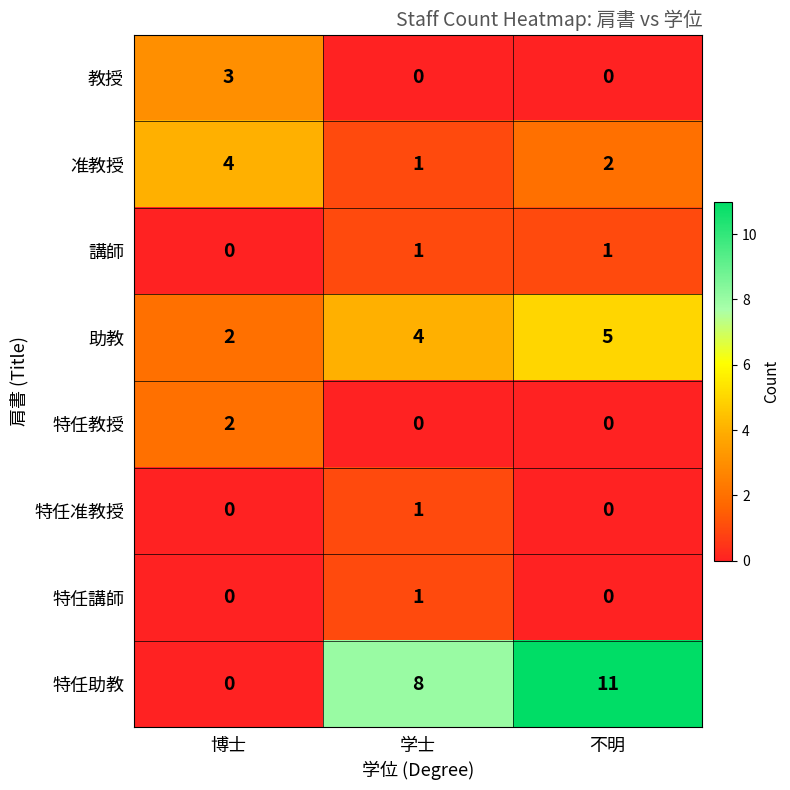

What is the difference between the 特任助教 values at 博士 and 学士?

8